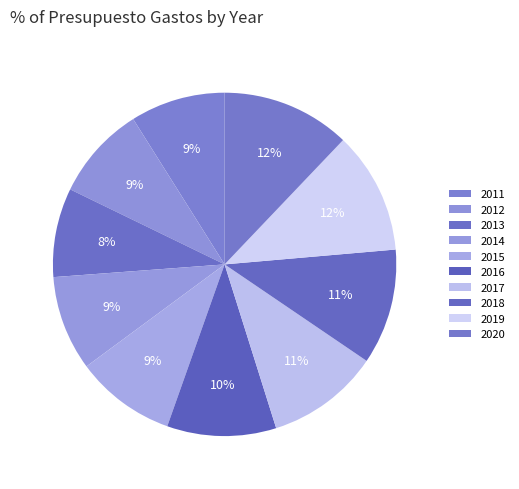

To the nearest percent, what percentage of the pie is 2016?

10%